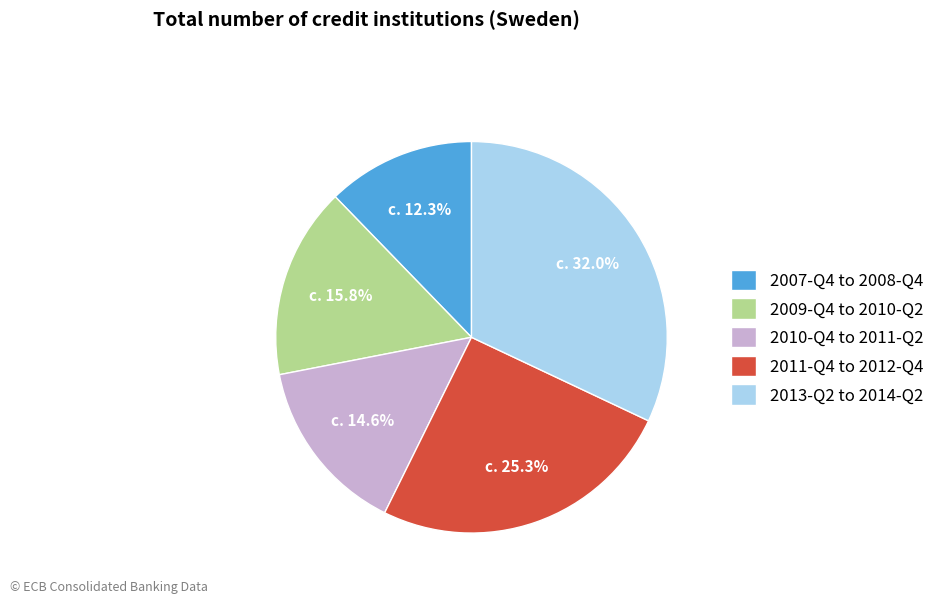

Approximately how many times larger is the value at 2009-Q4 to 2010-Q2 compared to 2007-Q4 to 2008-Q4?

1.3